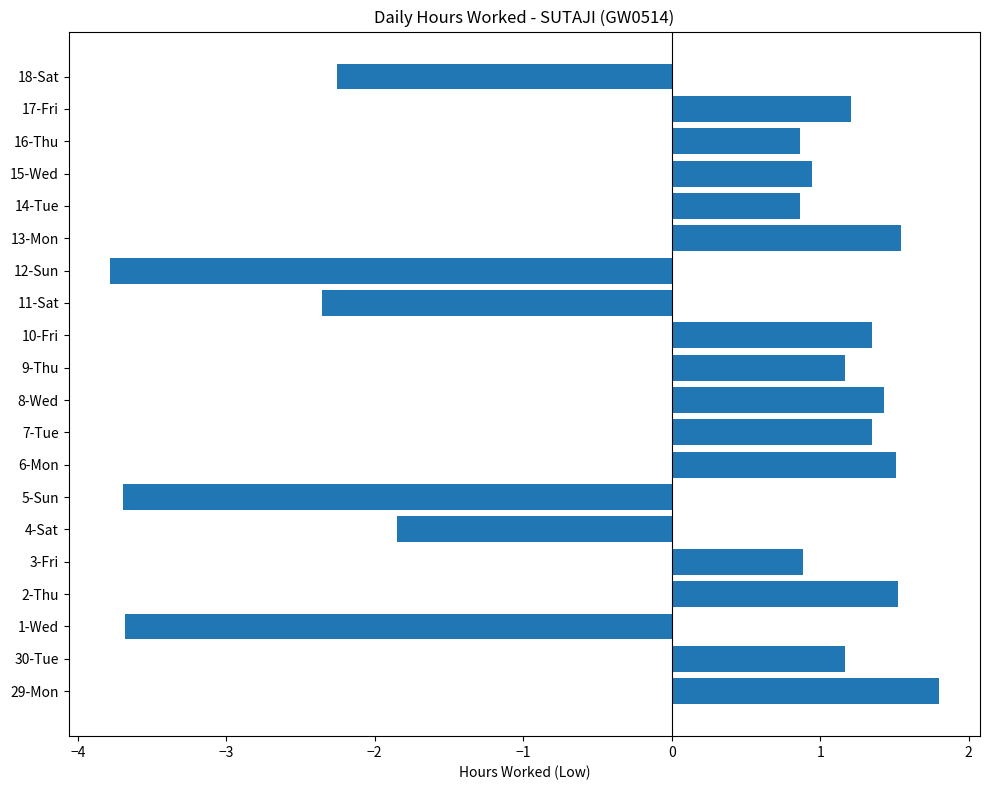

Are the bars grouped side by side (vs. stacked)?

No